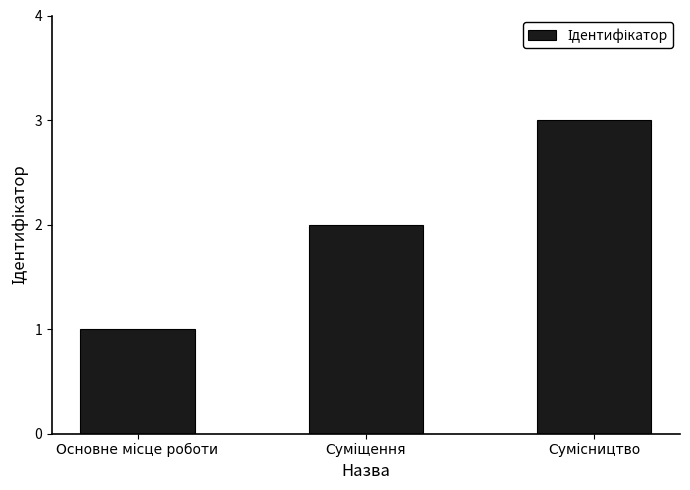

What is the greatest value displayed?

3